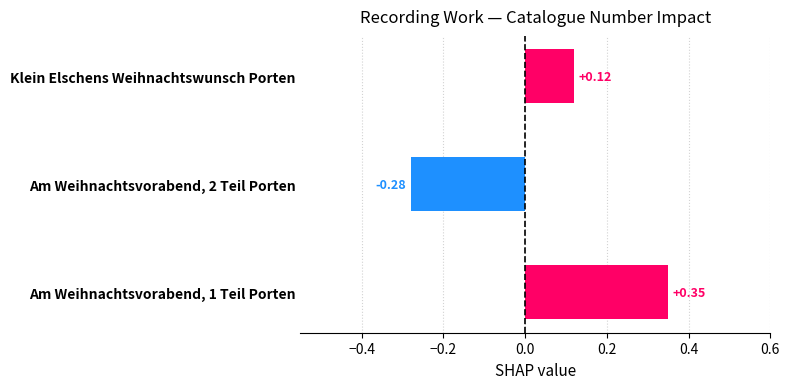

Where is the data nearest to the value 0?

Klein Elschens Weihnachtswunsch Porten